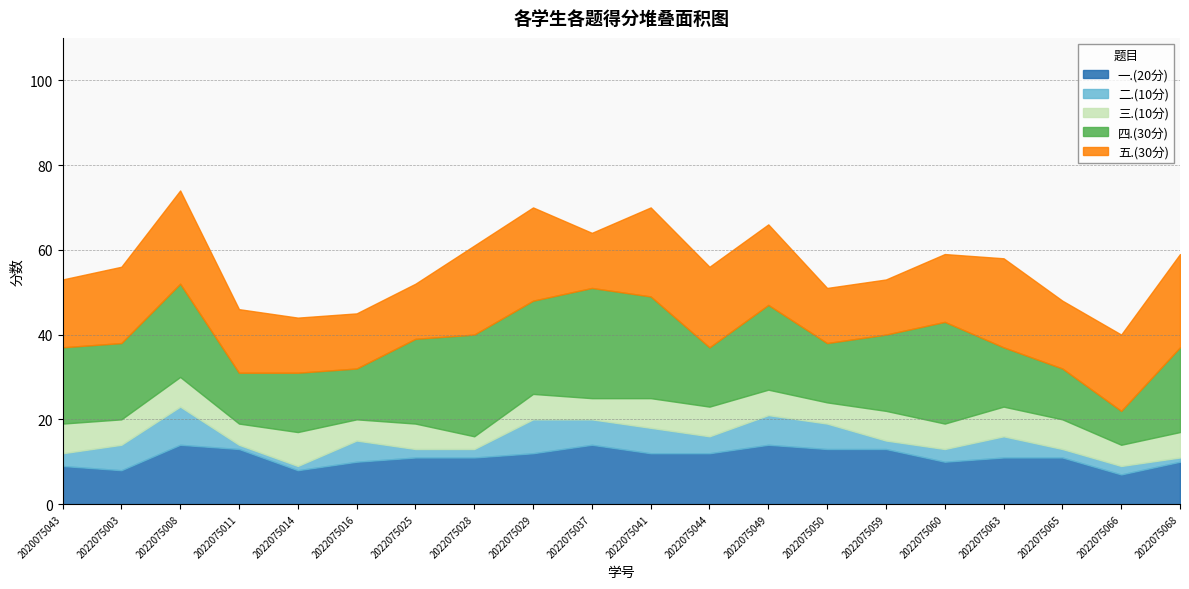

At which label is 四.(30分) closest to 17?

2020075043